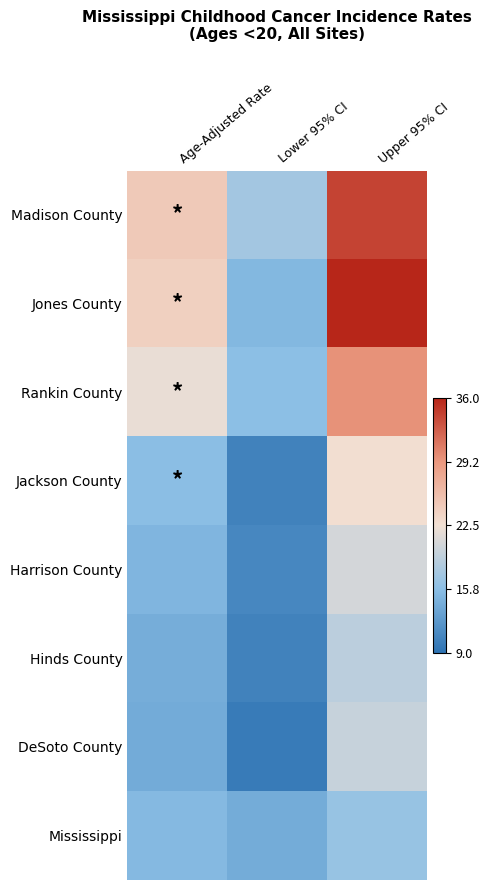

How many data points does each series have?

3